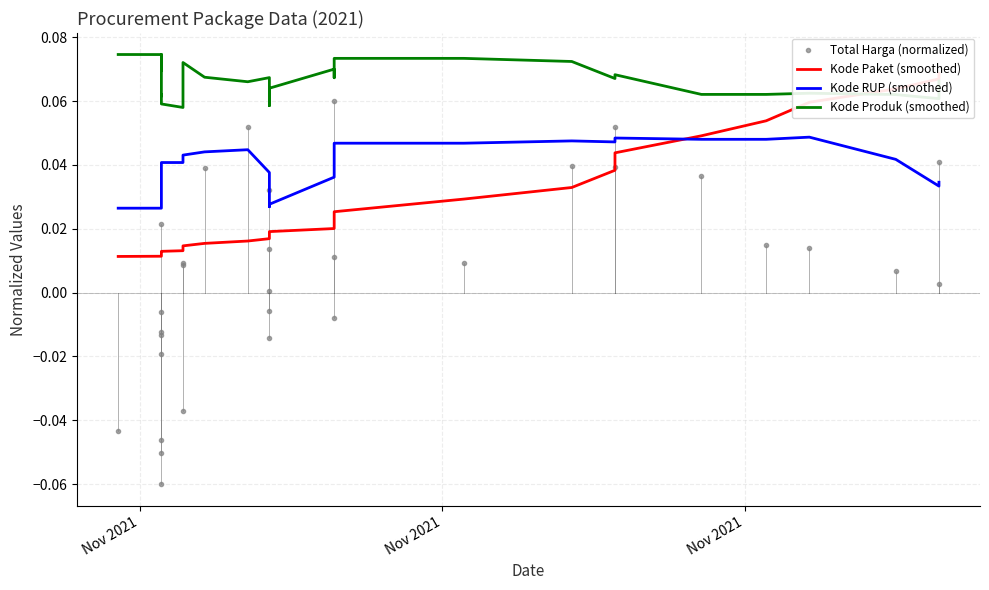

True or false: Total Harga (normalized) has a value of -0.0 at Nov 2021.

True